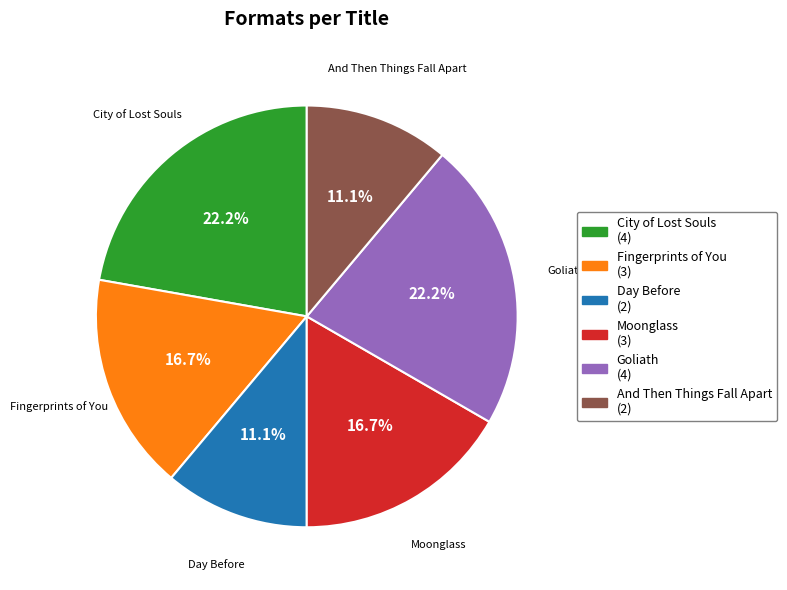

Approximately how many times larger is the value at Fingerprints of You compared to City of Lost Souls?

0.8